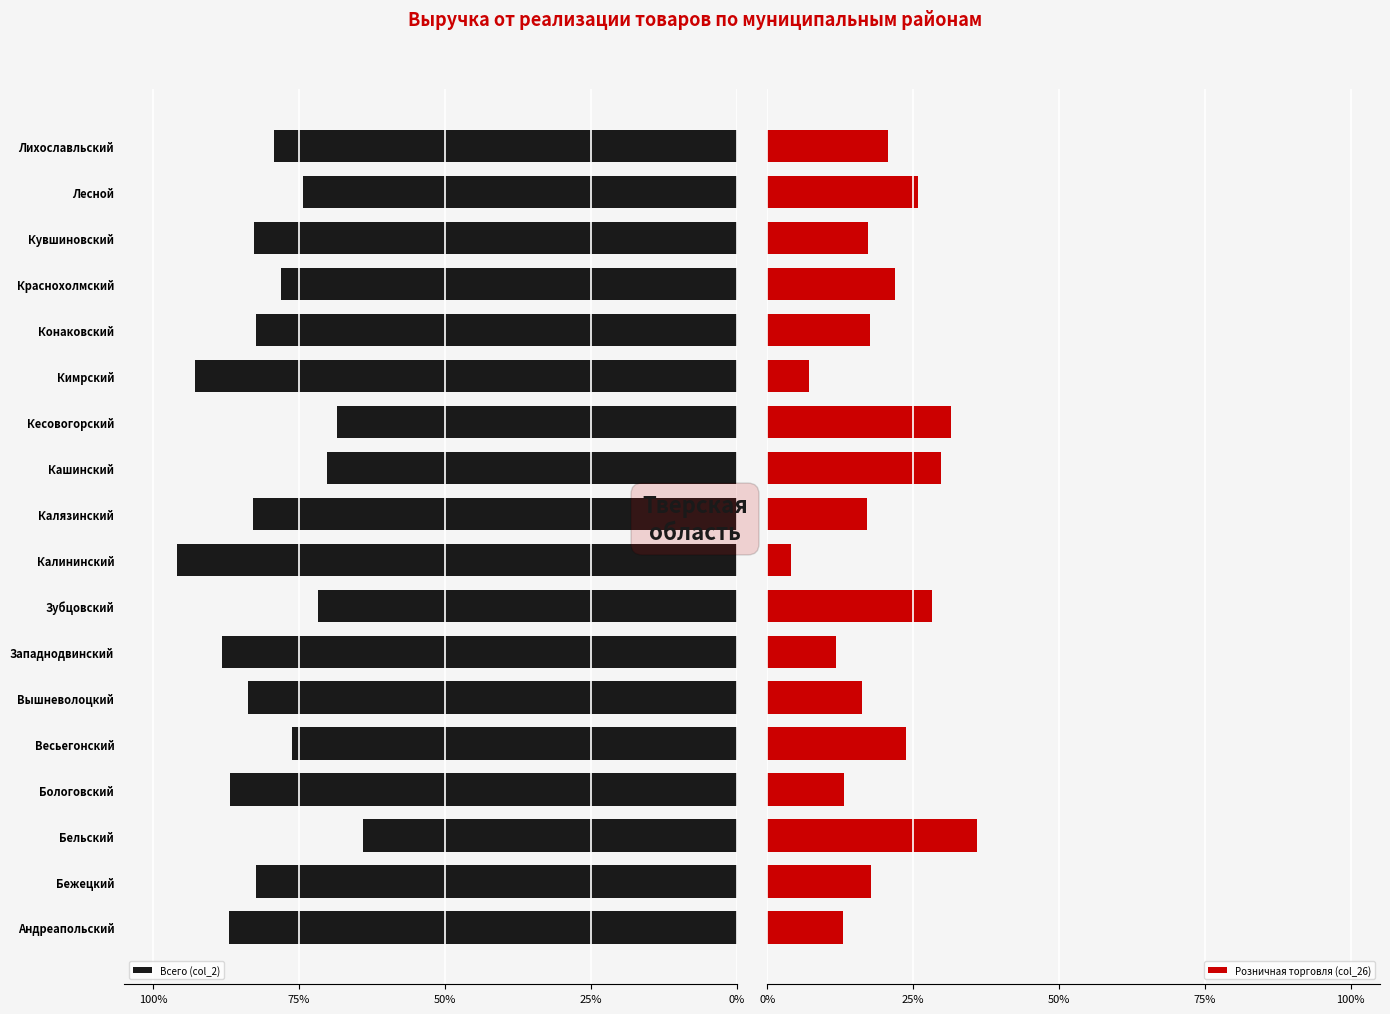

What are all the series names shown in the legend?

Всего (col_2), Розничная торговля (col_26)